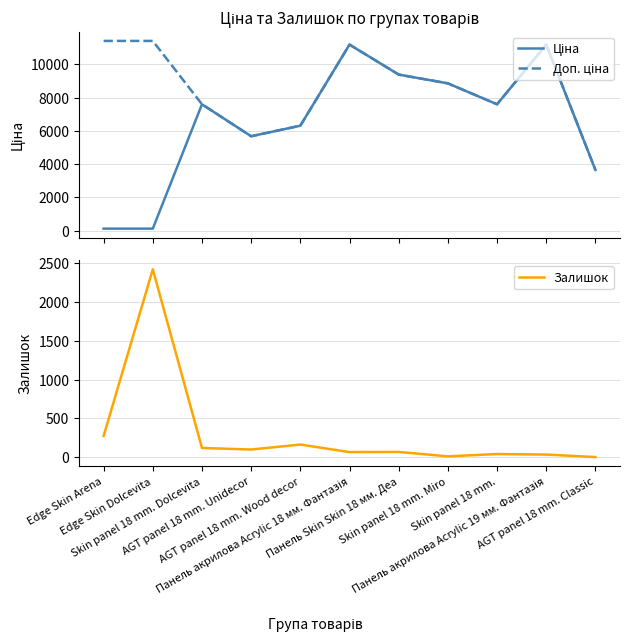

Rank the series at AGT panel 18 mm. Unidecor from highest to lowest value.

Ціна, Доп. ціна, Залишок